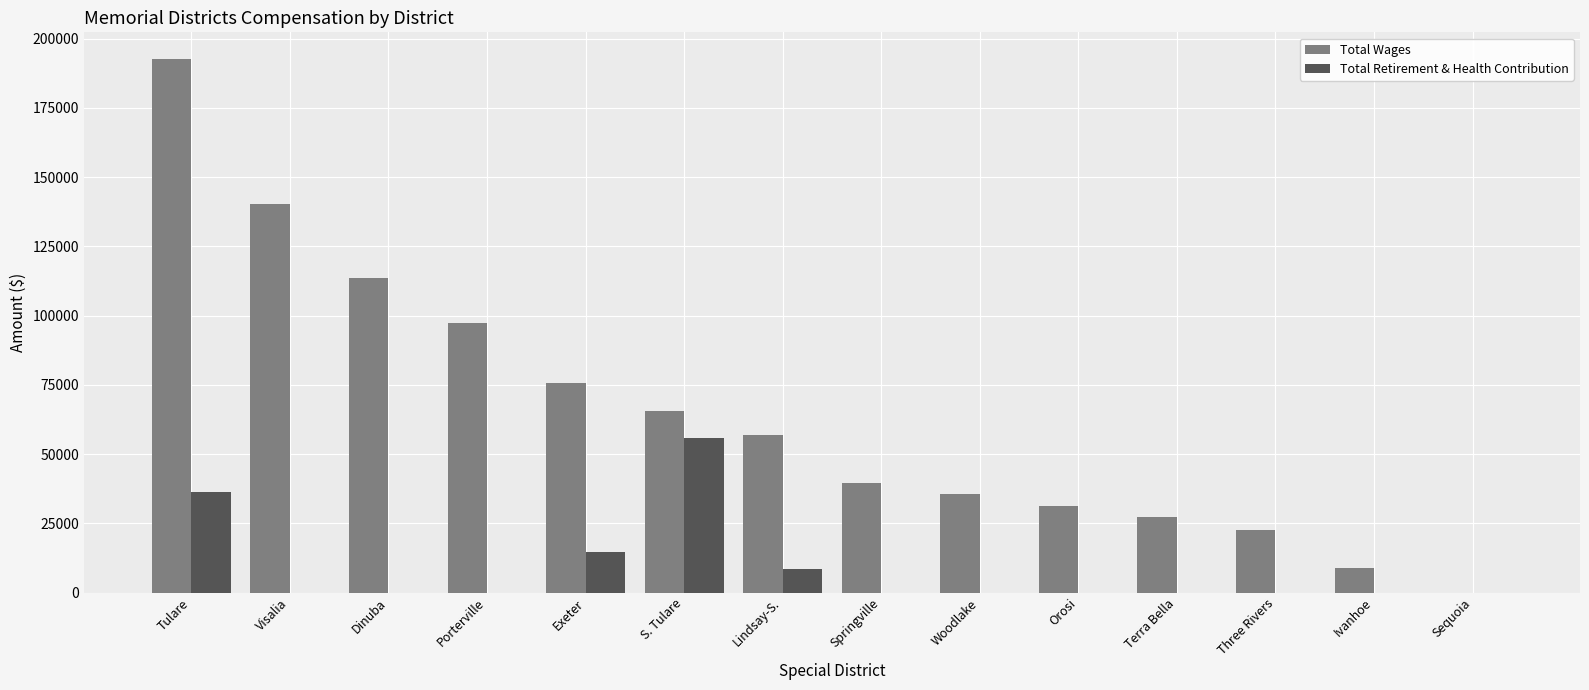

Is it true that Total Retirement & Health Contribution equals 0 at Sequoia?

True